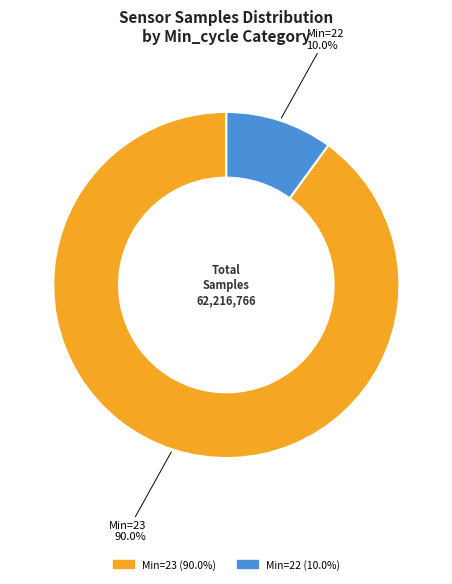

Does any single category account for the majority?

Yes